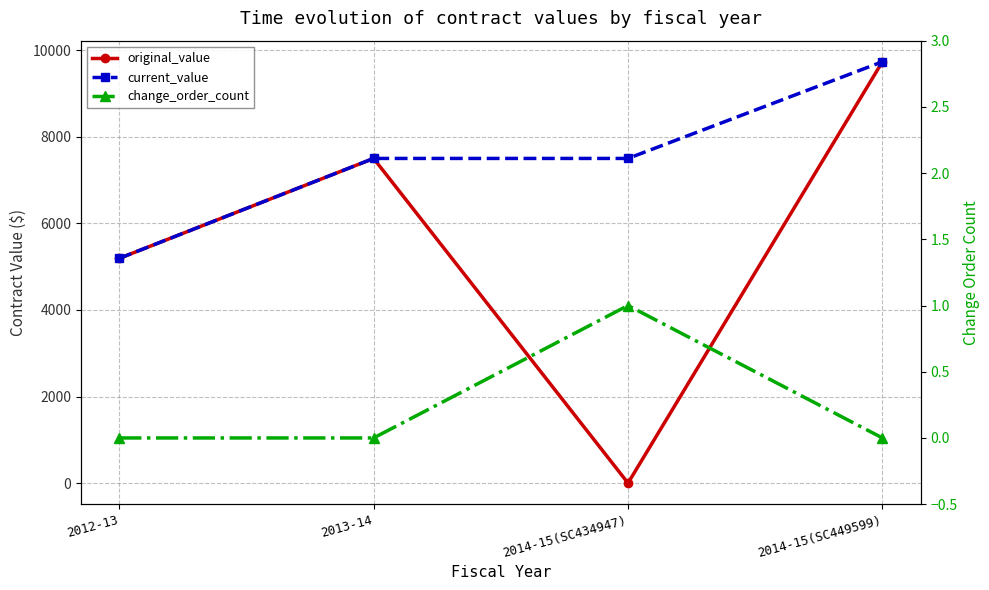

Which series has the largest total across all categories?

current_value